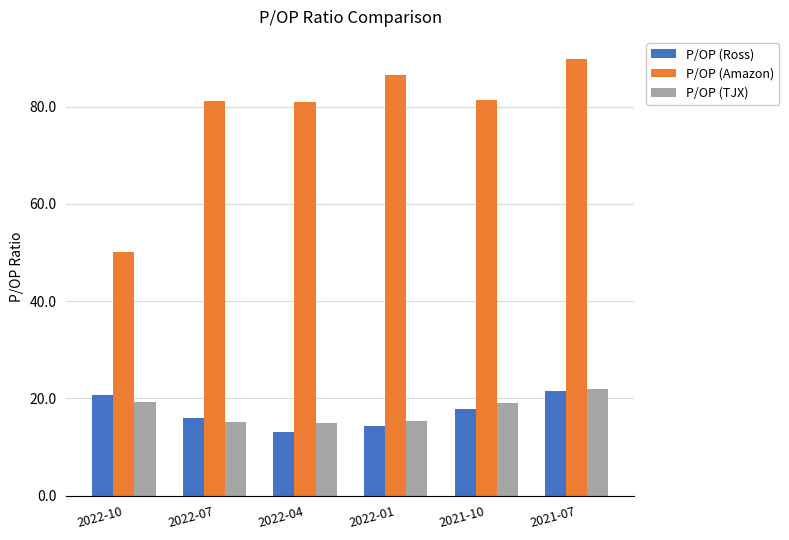

Is the value of P/OP (Amazon) at 2022-01 greater than the value of P/OP (Ross) at 2022-10?

Yes